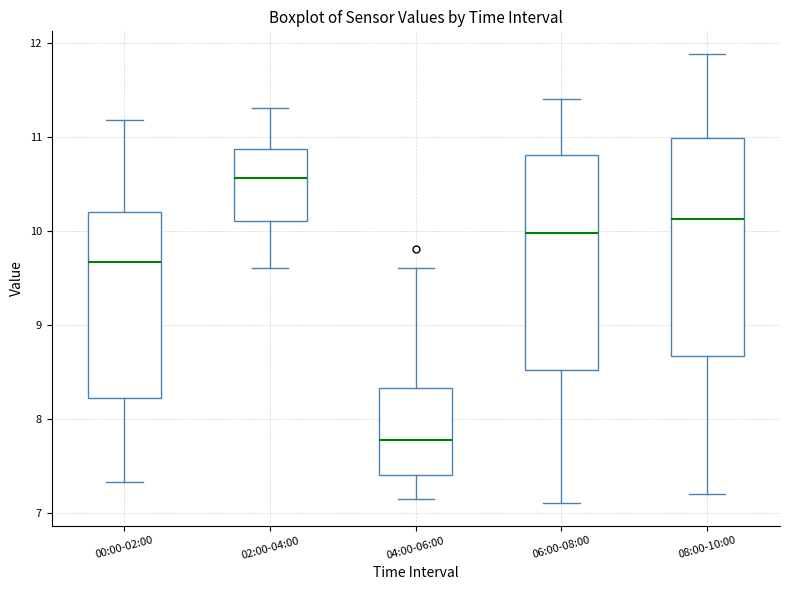

Where is the upper edge of the box for 06:00-08:00 on the y-axis? The values are not printed on the chart, so give them approximately, as read against the axis.

10.8